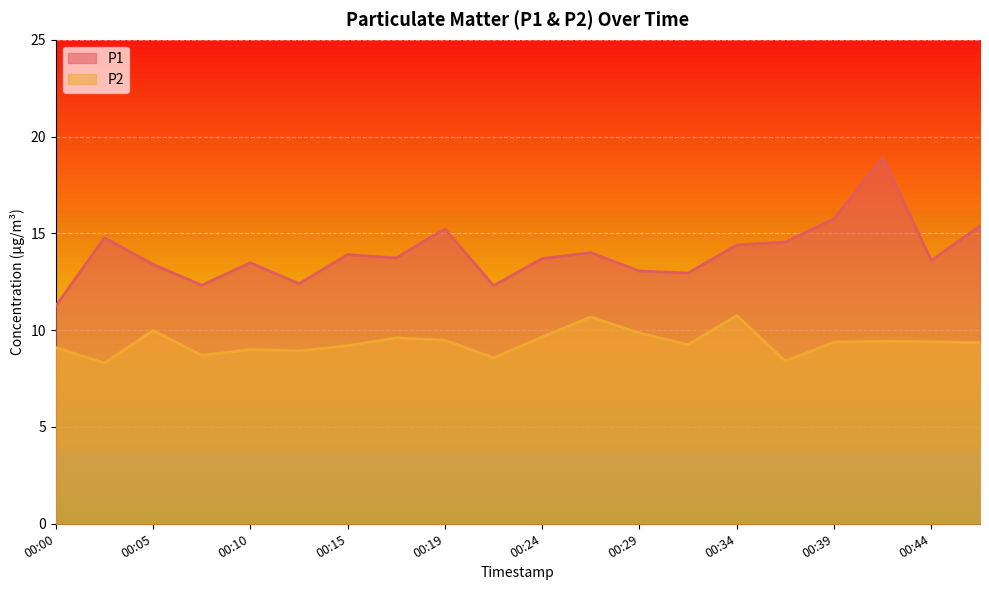

Reading left to right, transcribe all the data shown in this chart.

P1: 00:00=11.2	00:02=14.8	00:05=13.4	00:07=12.3	00:10=13.5	00:12=12.4	00:15=13.9	00:17=13.7	00:19=15.2	00:22=12.3	00:24=13.7	00:27=14.0	00:29=13.1	00:32=12.9	00:34=14.4	00:36=14.6	00:39=15.8	00:41=18.9	00:44=13.6	00:46=15.4
P2: 00:00=9.1	00:02=8.3	00:05=10.0	00:07=8.7	00:10=9.0	00:12=8.9	00:15=9.2	00:17=9.6	00:19=9.5	00:22=8.6	00:24=9.7	00:27=10.7	00:29=9.8	00:32=9.2	00:34=10.8	00:36=8.4	00:39=9.4	00:41=9.4	00:44=9.4	00:46=9.3